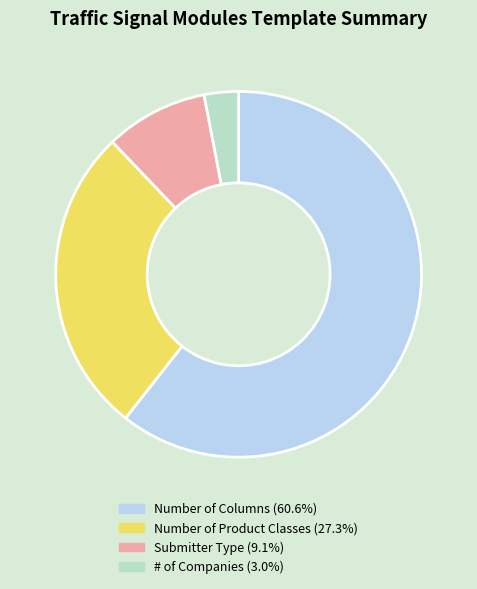

Rank the categories by value from highest to lowest.

Number of Columns, Number of Product Classes, Submitter Type, # of Companies